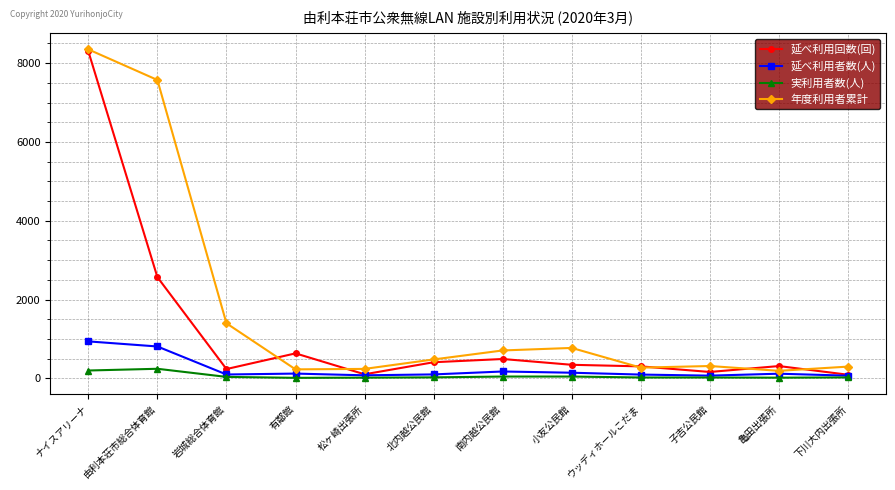

How many lines are shown in the chart?

4